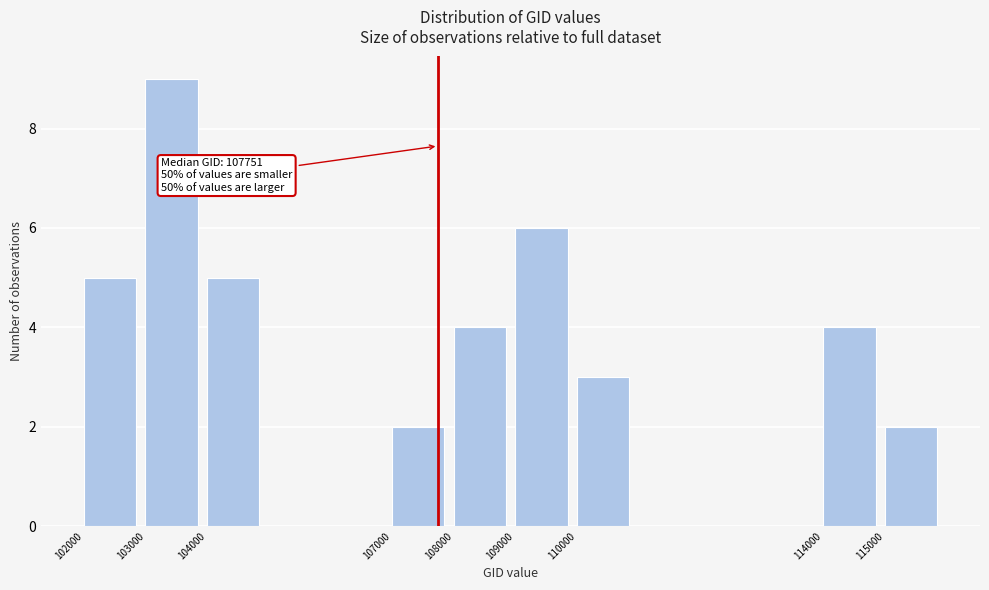

Which range on the x-axis has the tallest bar?

103000 to 104000